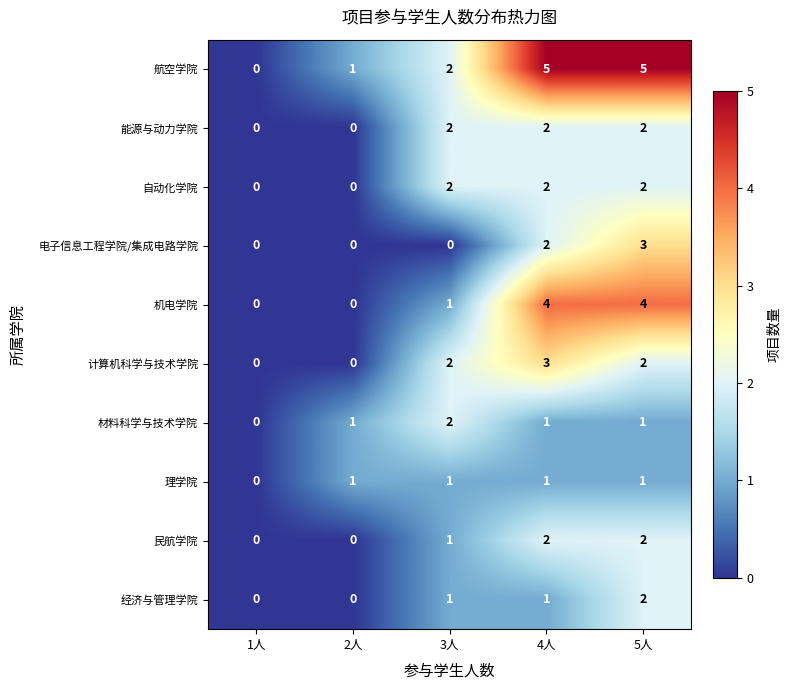

Count the 理学院 values in the range 1 to 2.

4